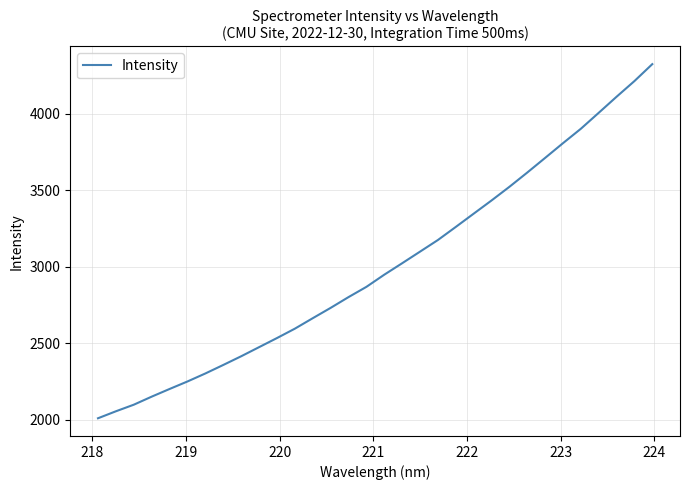

What is the greatest value displayed?

4325.3